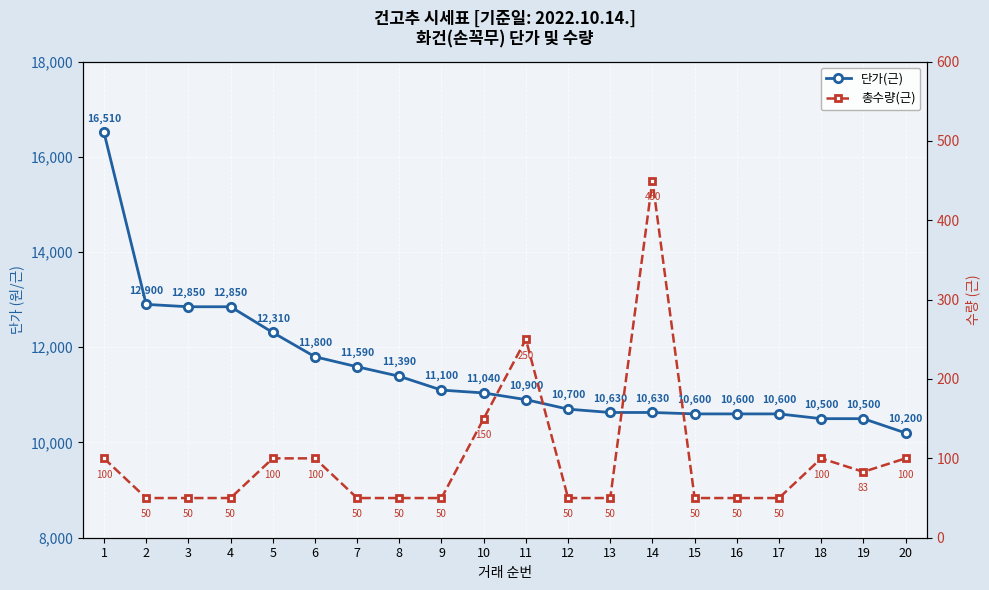

At which category does 총수량(근) reach its first local peak?

11